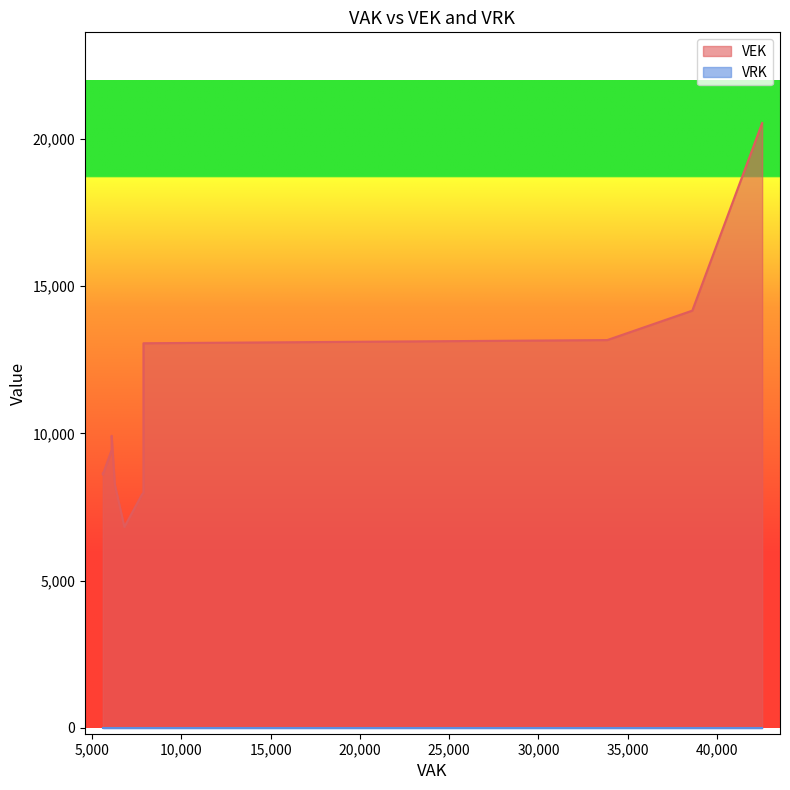

List the series in order of their peak value, highest first.

VEK, VRK